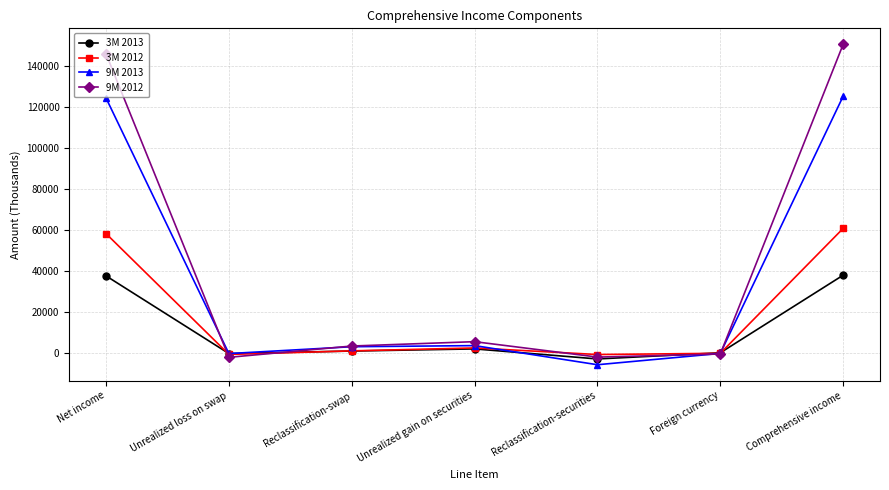

What is the sum of the 3M 2013 values at Foreign currency and Reclassification-securities?

-2611